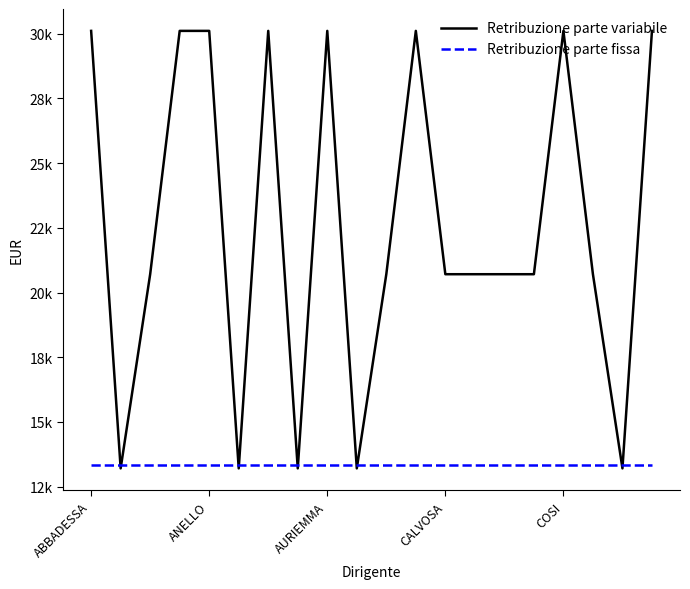

What are all the series names shown in the legend?

Retribuzione parte variabile, Retribuzione parte fissa